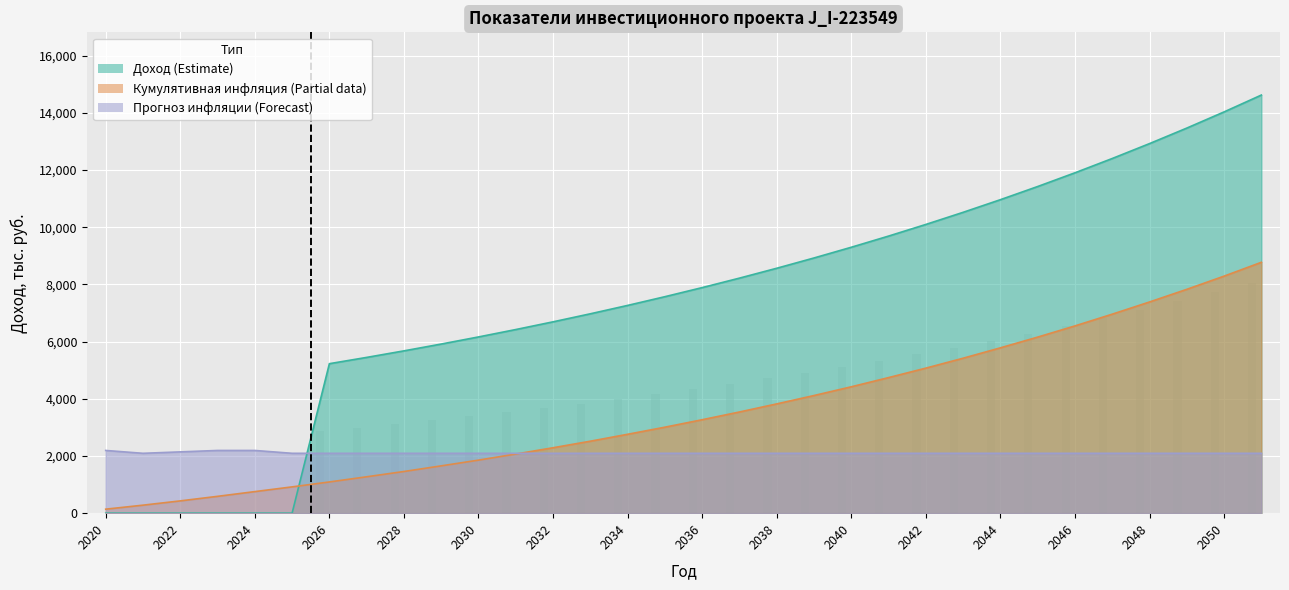

How many distinct data groups are displayed?

3